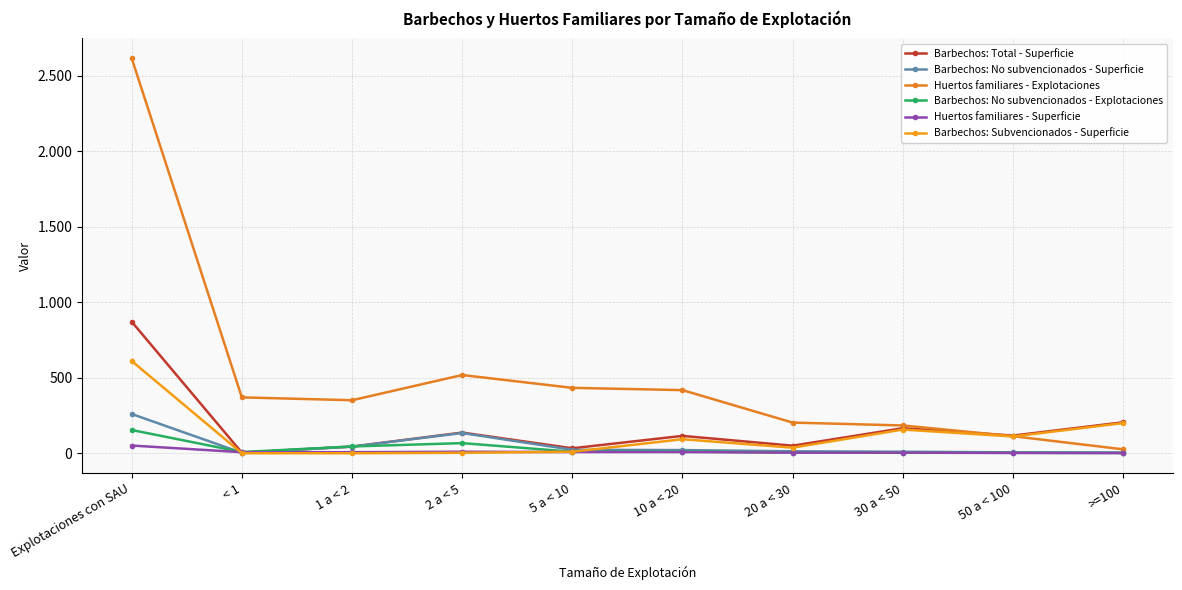

What is the value of the Barbechos: No subvencionados - Explotaciones point at the 6th from the left?

11